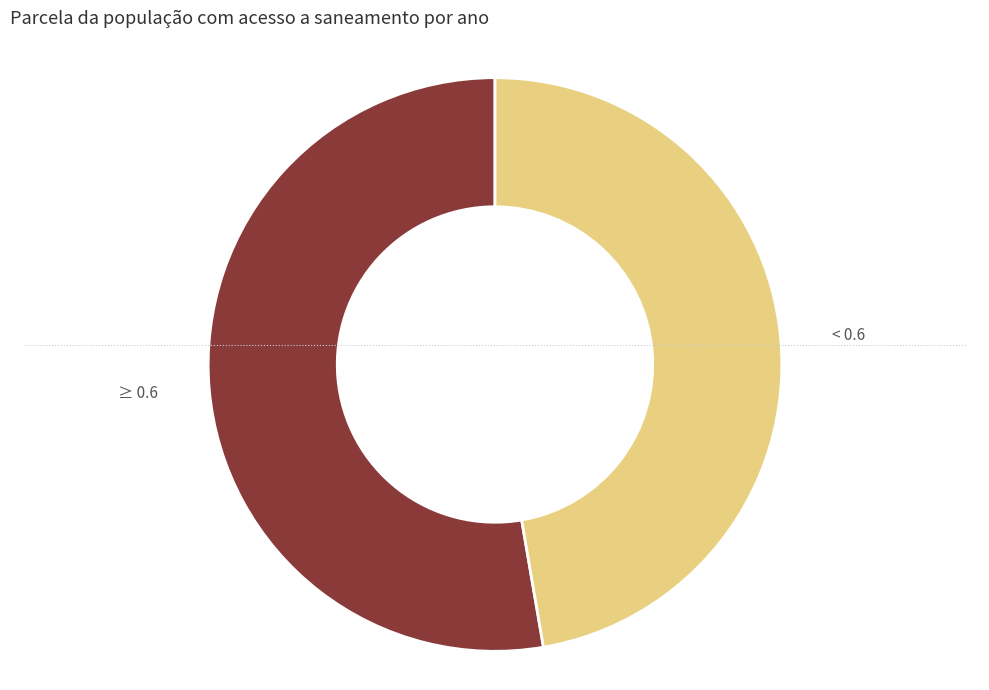

The ≥ 0.6 slice represents 53% of the pie. True or false?

True